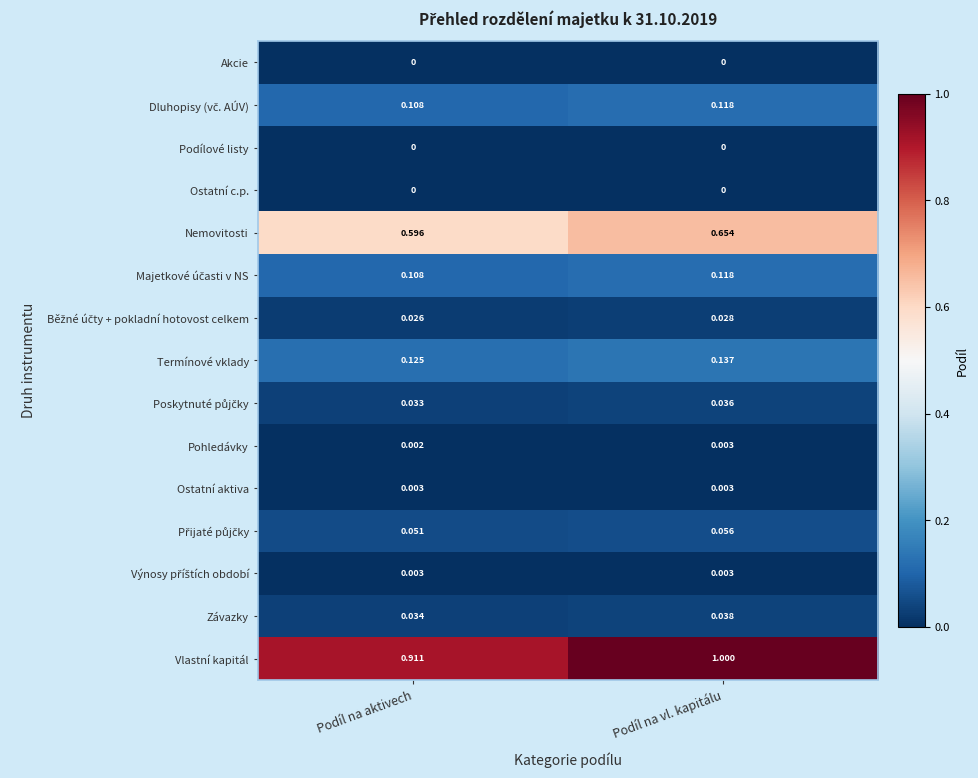

At which label is Termínové vklady closest to 0?

Podíl na aktivech